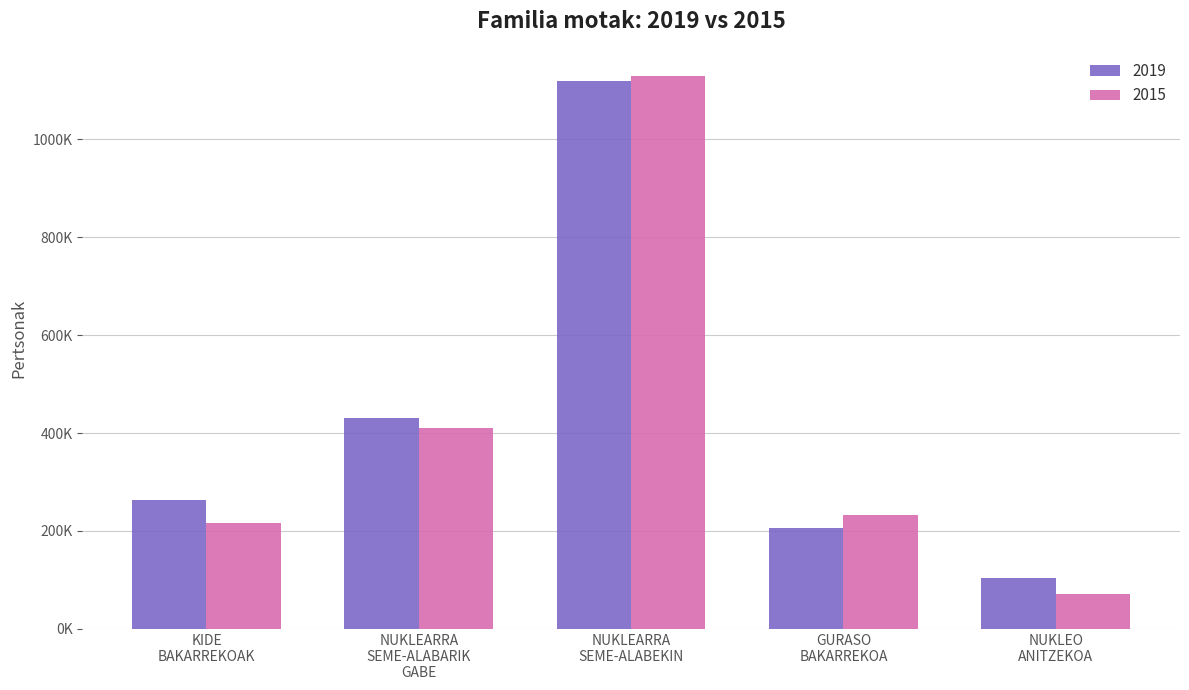

Are the bars horizontal?

No